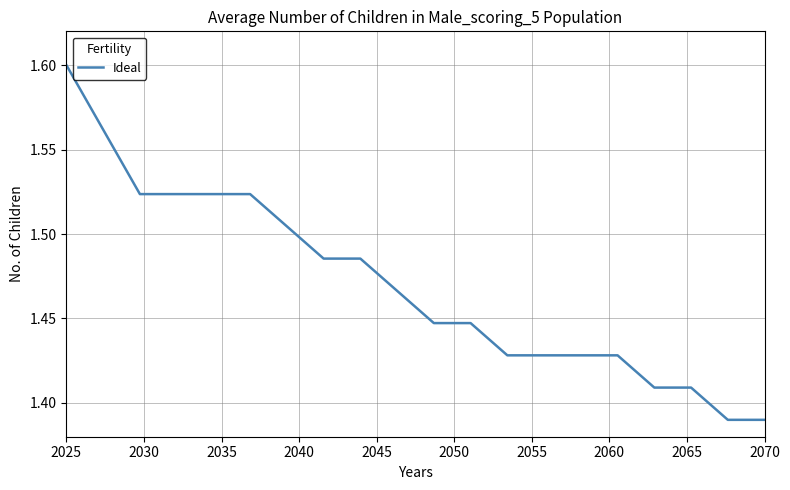

How many lines are shown in the chart?

1